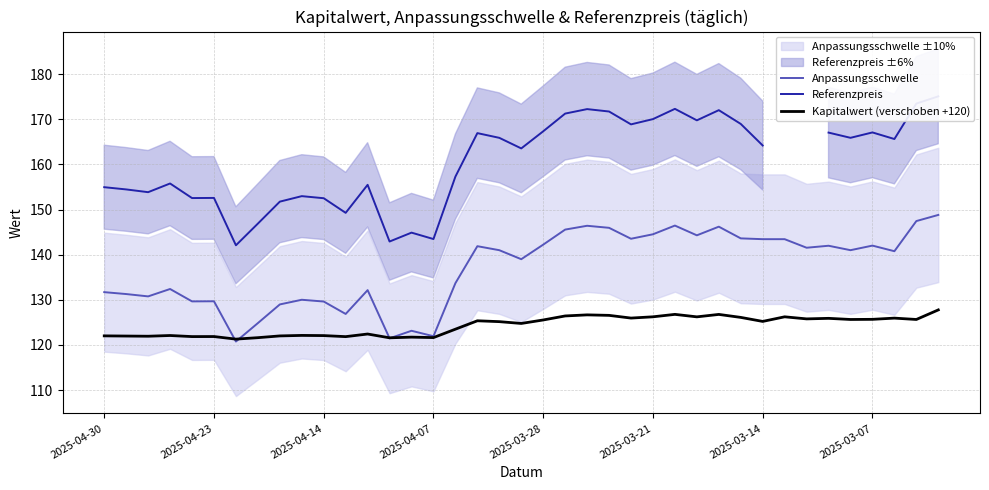

Which series ends up on top after the final intersection of Anpassungsschwelle and Kapitalwert (verschoben +120)?

Anpassungsschwelle